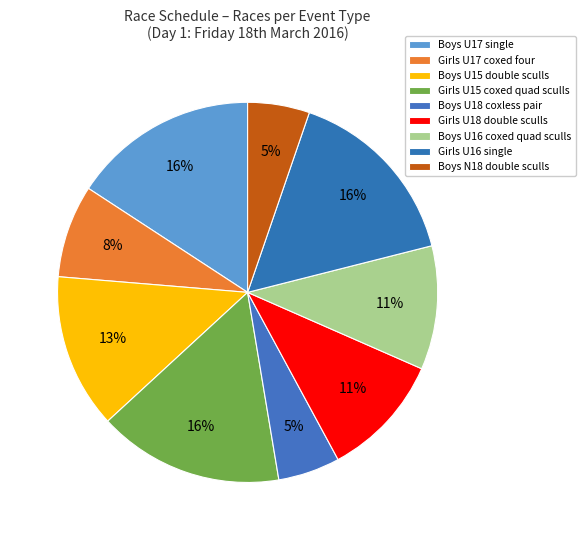

Do Girls U16 single and Girls U17 coxed four together represent more than half of the pie?

No